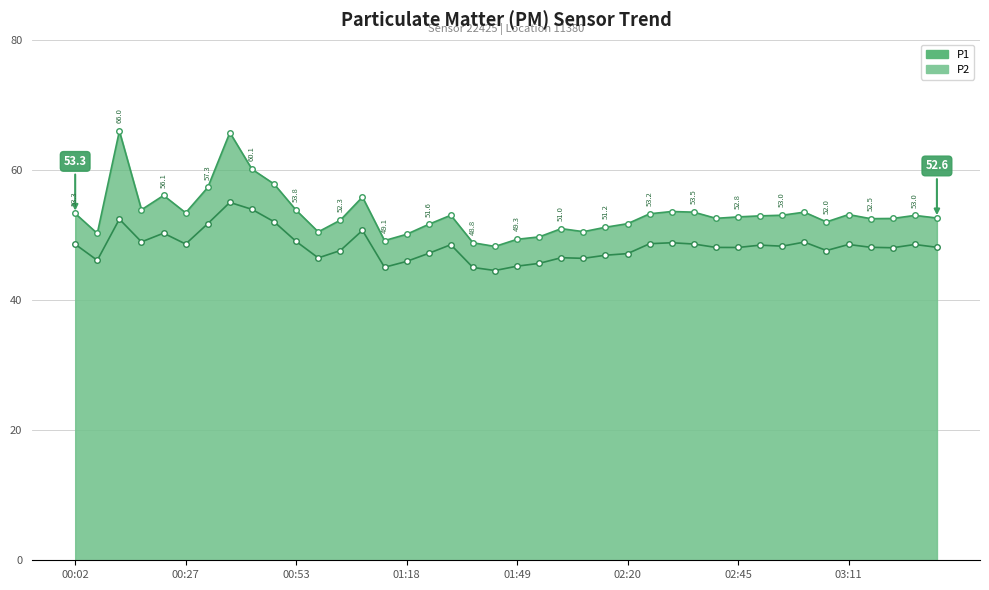

Where does the P2 series first go above 48?

00:02